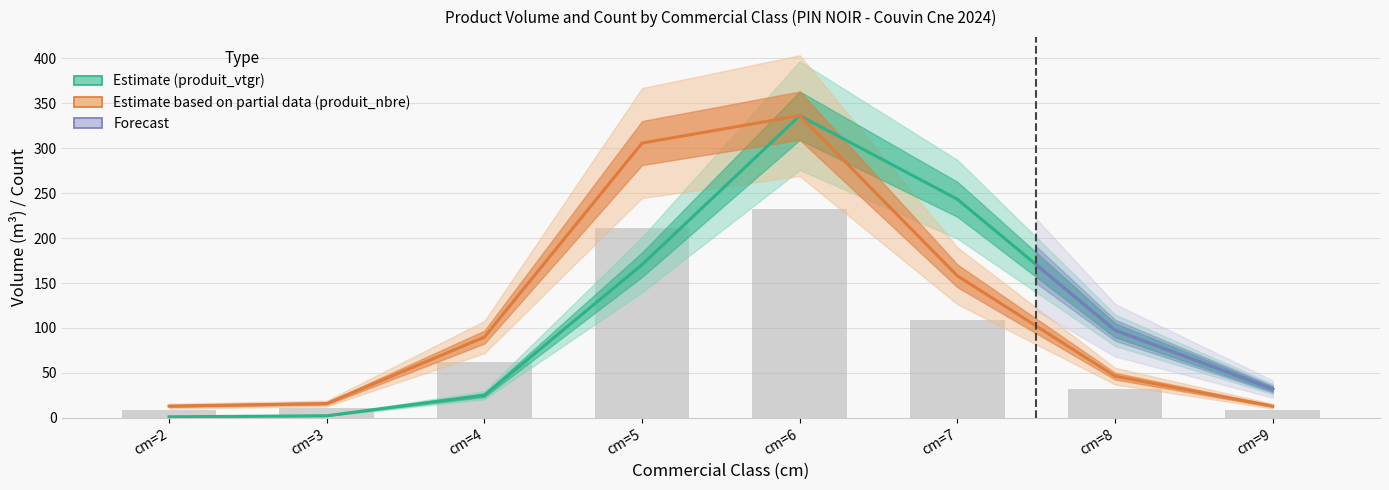

Which series has the largest range (max minus min)?

produit_vtgr